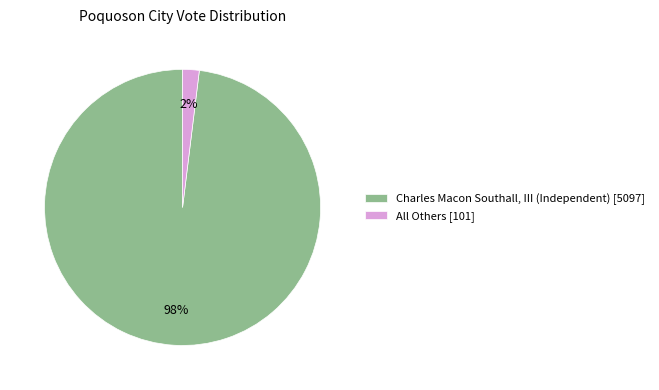

To the nearest percent, what portion does All Others represent?

2%